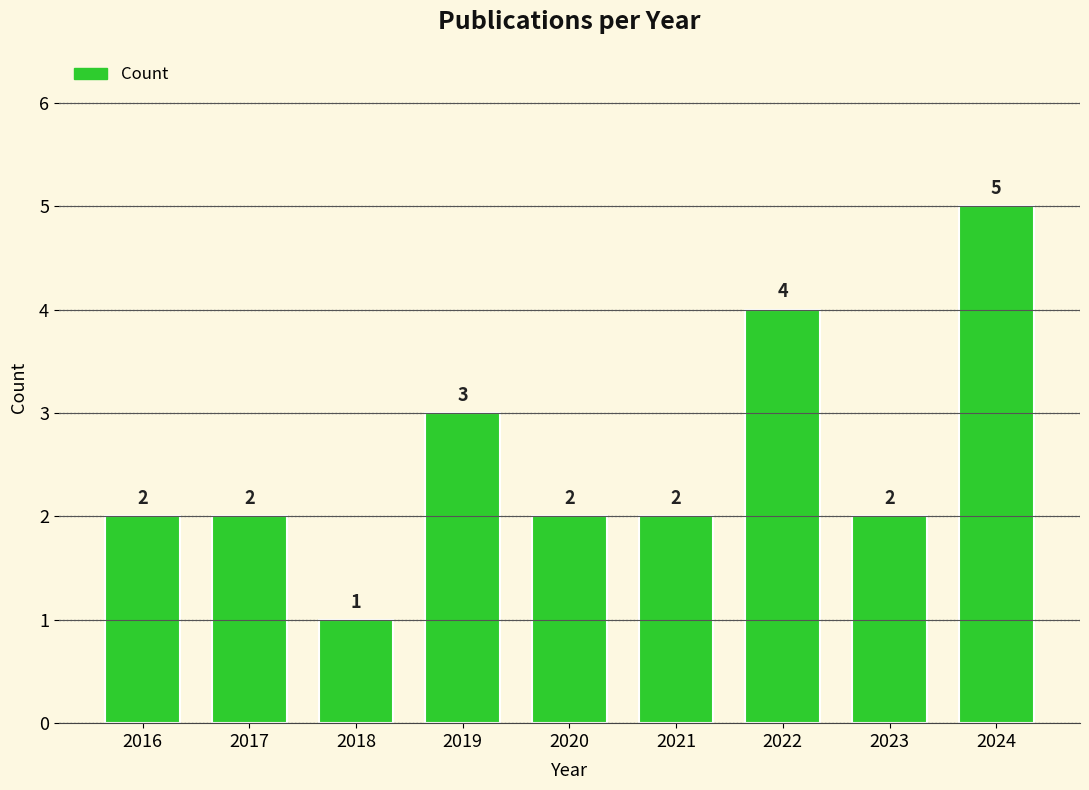

Read the value at 2019.

3